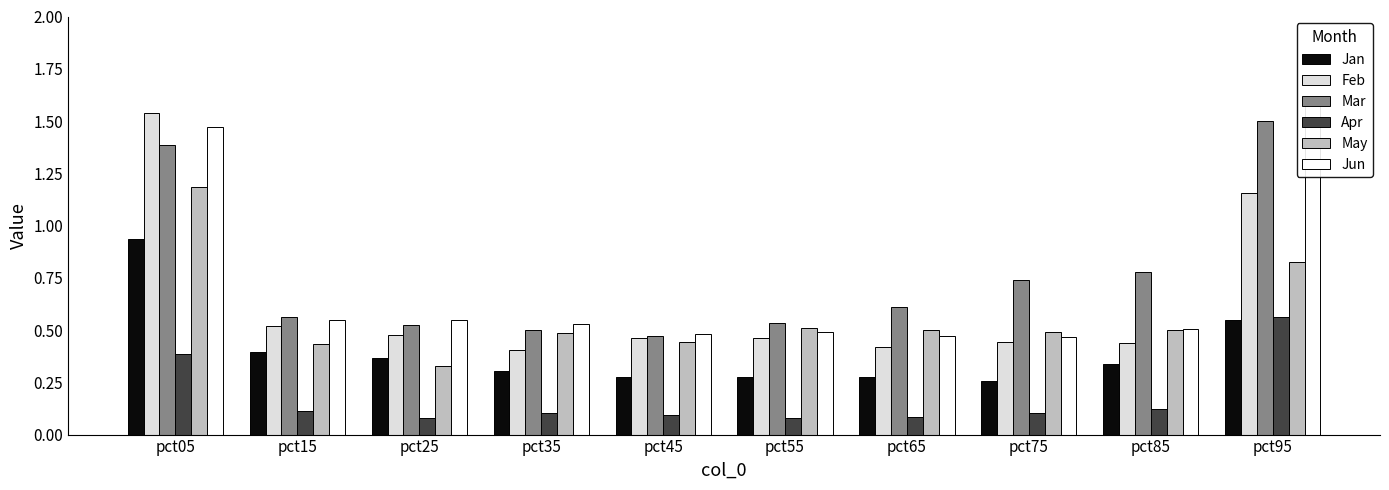

What is the difference between the maximum and minimum values in the Apr series?

0.5